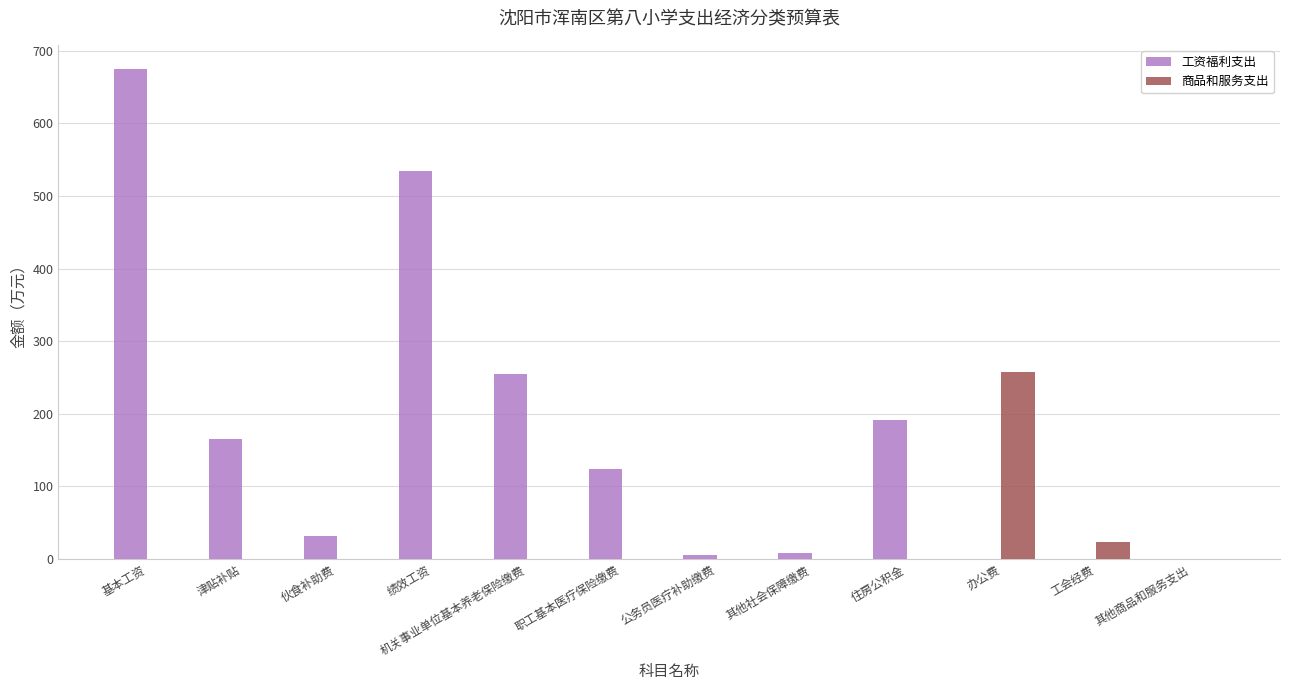

Where is 工资福利支出 nearest to the value 337?

机关事业单位基本养老保险缴费